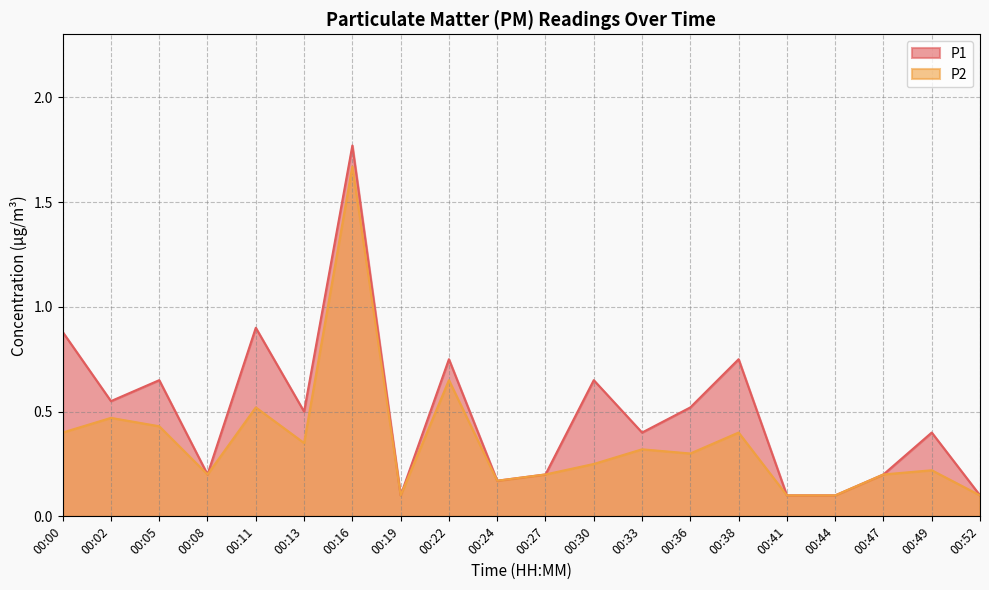

What is the difference between the P1 values at 00:47 and 00:05?

0.5